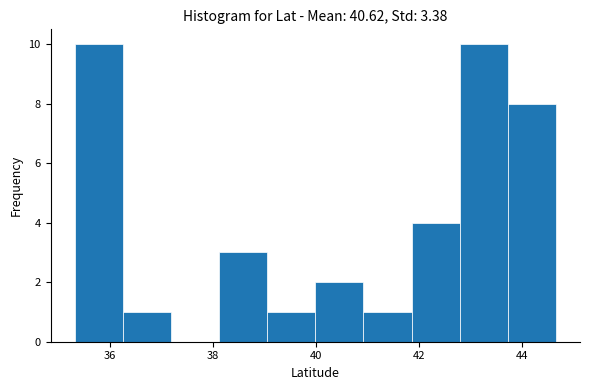

Reading left to right, list every bar in this chart as the range it spans on the x-axis followed by its height. Neither the bar edges nor the heights are printed on the chart, so give them approximately, as read against the axes.

35.4 to 36.2: 10
36.2 to 37.2: 1
37.2 to 38.2: 0
38.2 to 39.0: 3
39.0 to 40.0: 1
40.0 to 41.0: 2
41.0 to 41.8: 1
41.8 to 42.8: 4
42.8 to 43.8: 10
43.8 to 44.6: 8